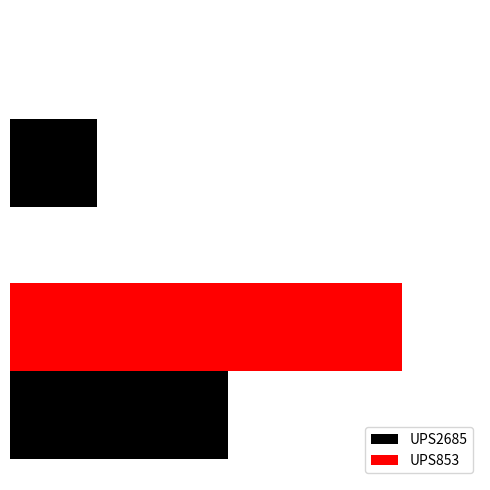

What are all the series names shown in the legend?

UPS2685, UPS853